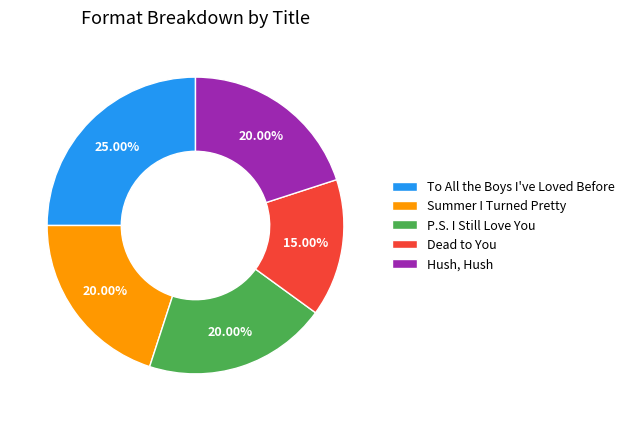

What percentage is the Summer I Turned Pretty slice, to the nearest percent?

20%